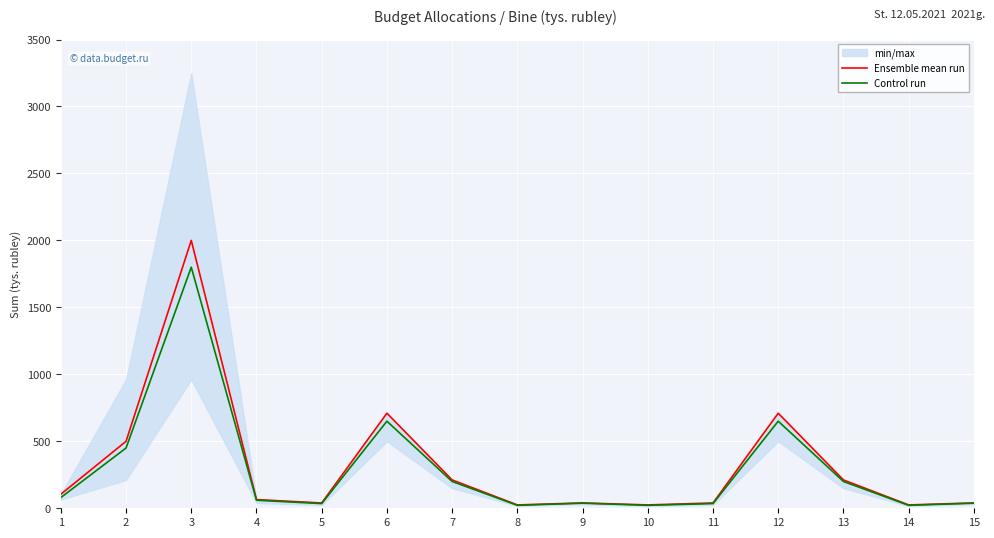

What are all the series names shown in the legend?

Ensemble mean run, Control run